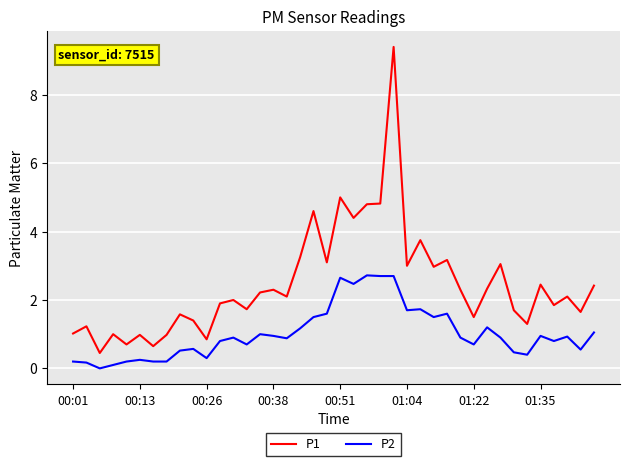

Does the chart have visible grid lines?

Yes